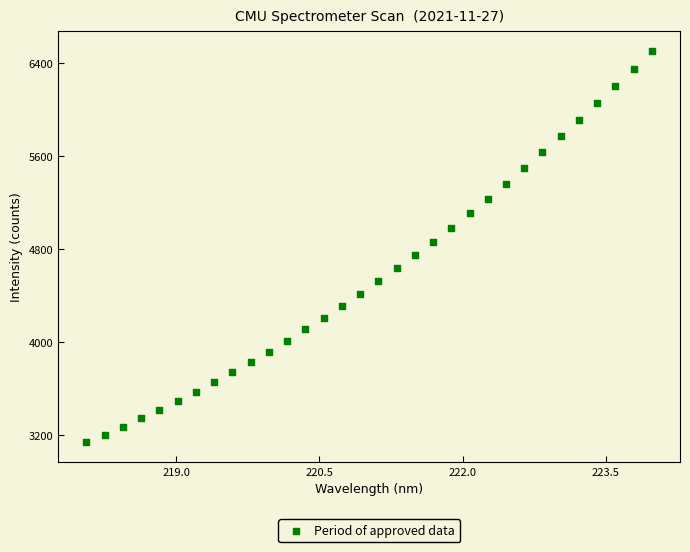

What is the range of X values (max minus min)?

5.9